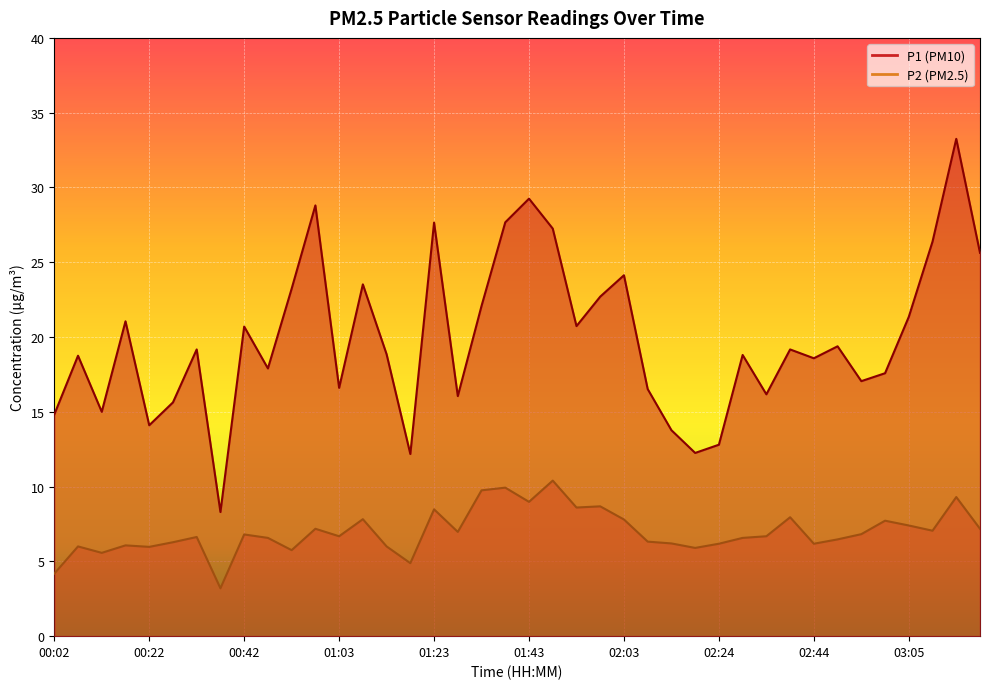

What is the smallest value displayed?

3.2